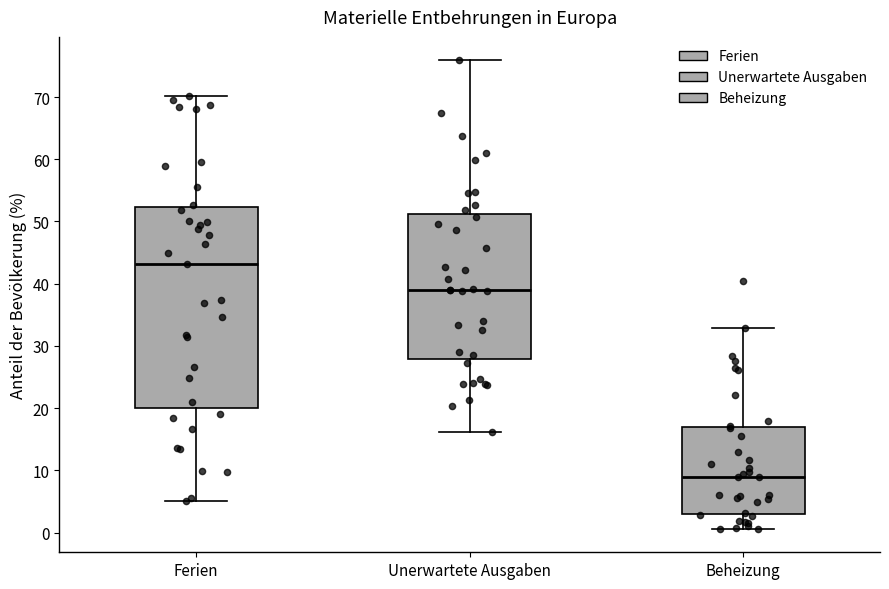

Reading left to right, read every box against the y-axis: the position of its median line, the range the box covers, and the ends of its whiskers. The values are not printed on the chart, so give them approximately, as read against the axis.

Ferien: median 43, box 20 to 52, whiskers 5 to 70
Unerwartete Ausgaben: median 39, box 28 to 51, whiskers 16 to 76
Beheizung: median 9, box 3 to 17, whiskers 1 to 33